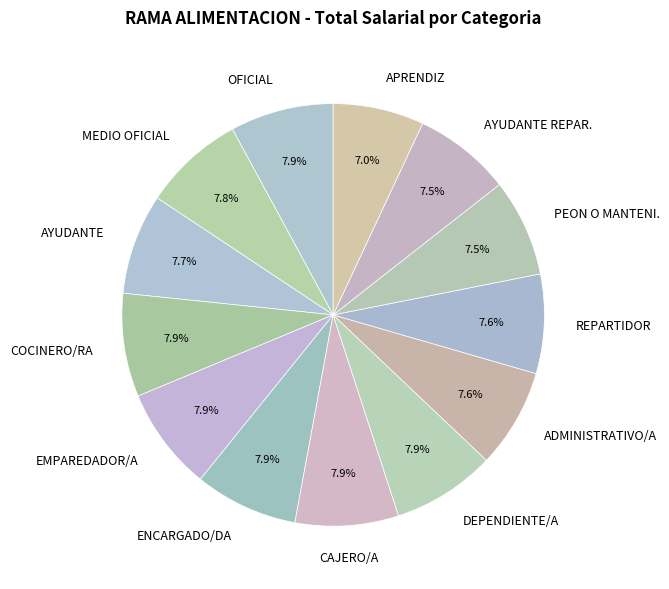

Does MEDIO OFICIAL represent more than half of the total?

No